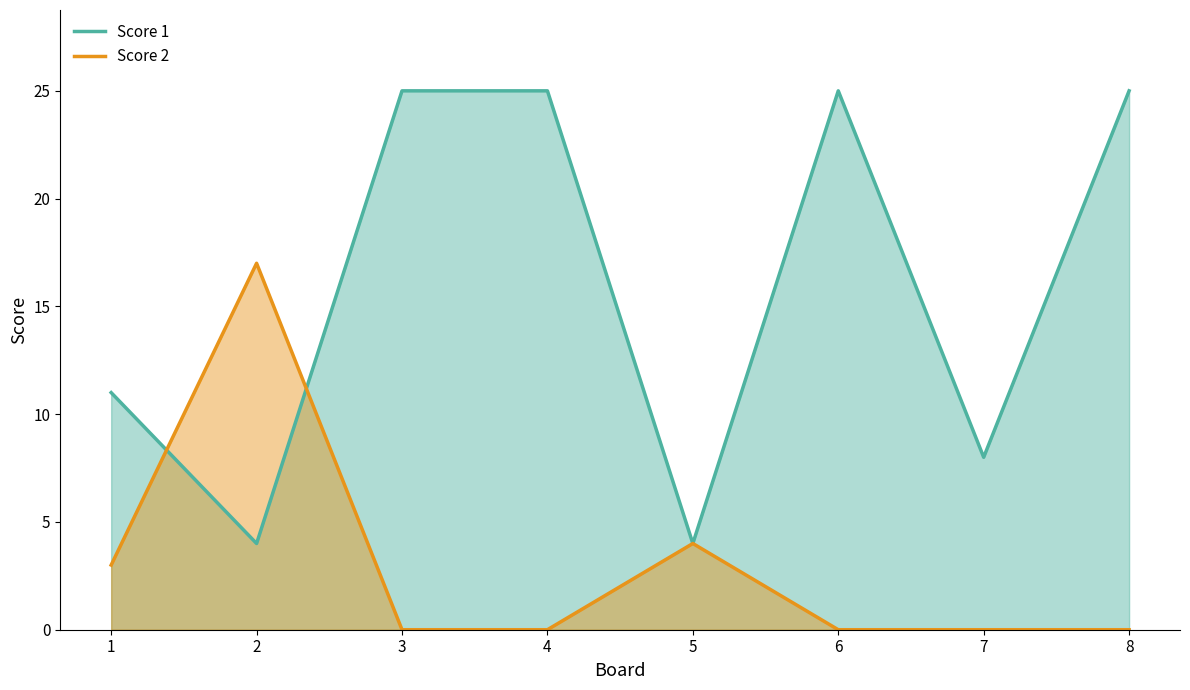

Rank the categories by Score 1 value from highest to lowest.

3, 4, 6, 8, 1, 7, 2, 5